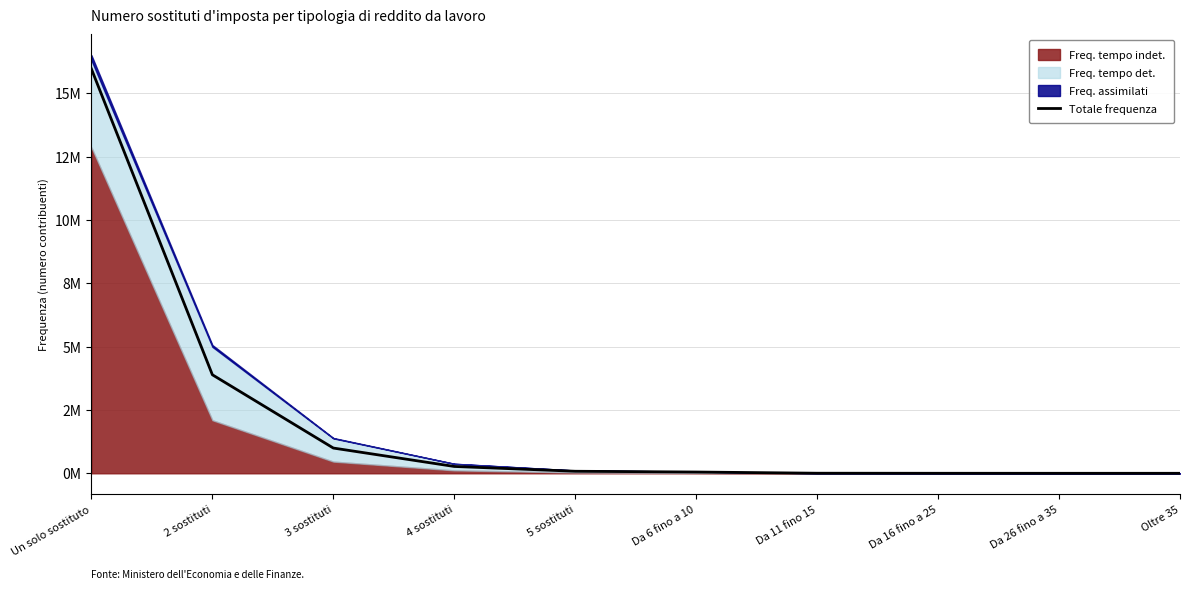

What is the change in value from 5 sostituti to Da 11 fino 15?

-77364